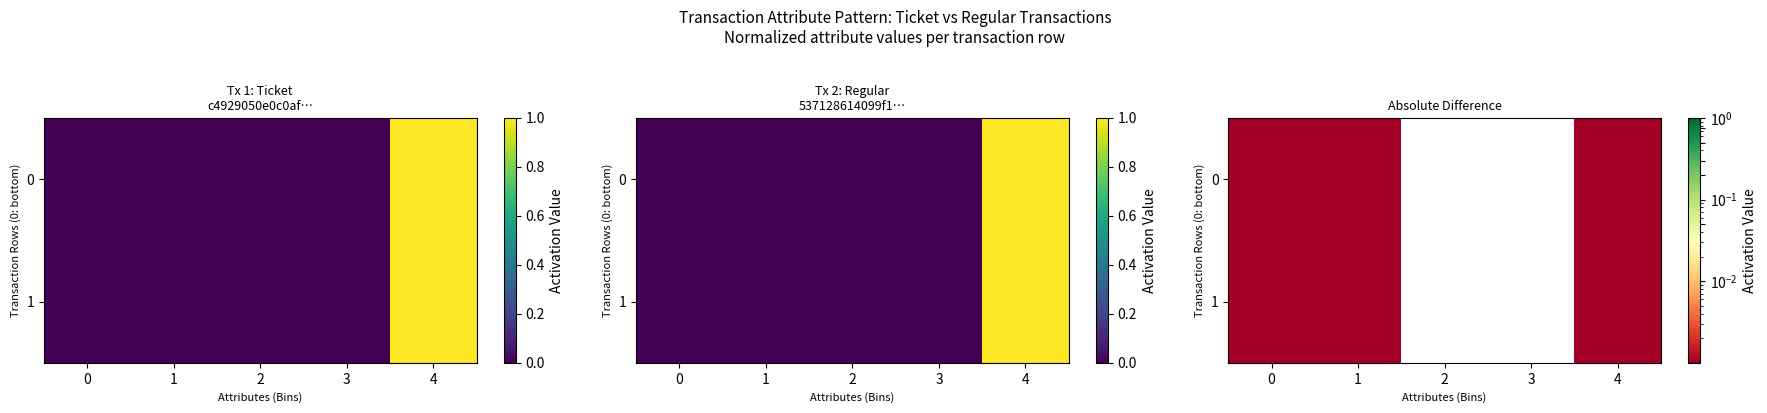

The 0 series shows 0.0 at 2. True or false?

True